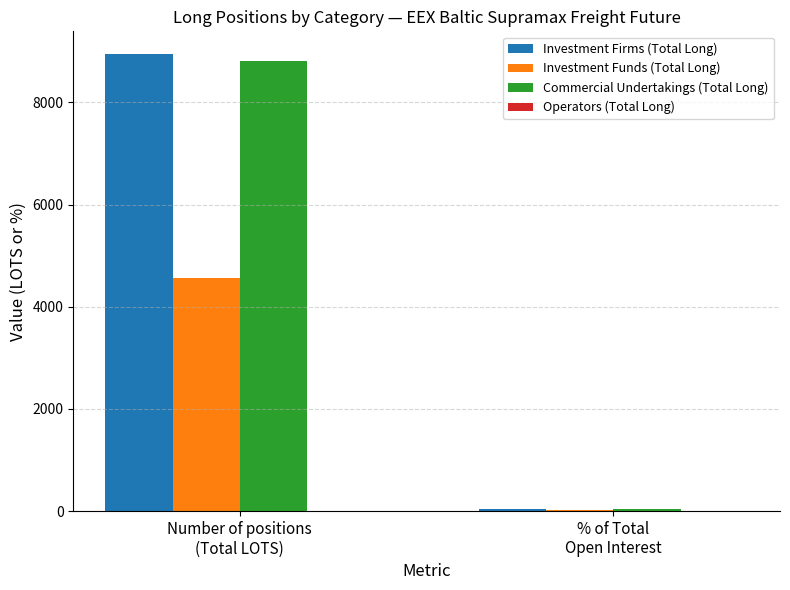

What is the sum of all Investment Funds (Total Long) values?

4585.4